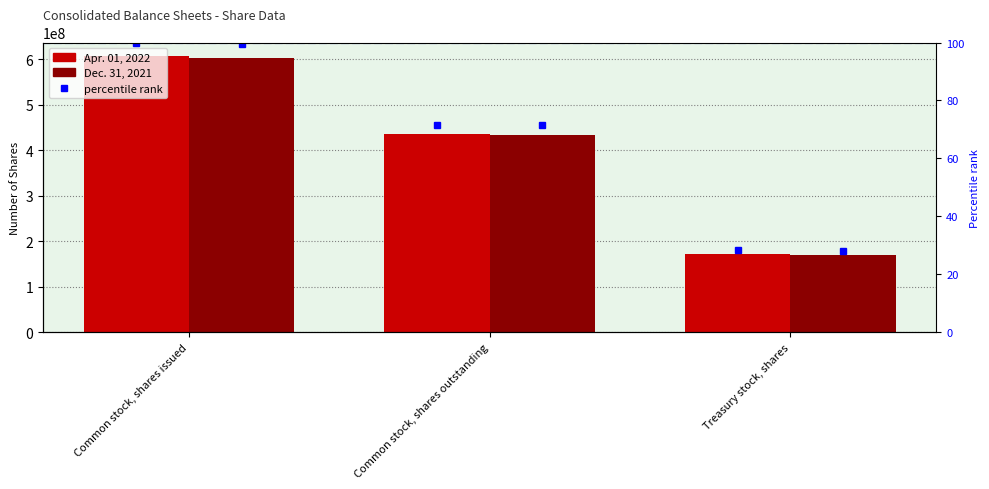

Is the value of Apr. 01, 2022 at Common stock, shares issued greater than the value of Dec. 31, 2021 at Treasury stock, shares?

Yes